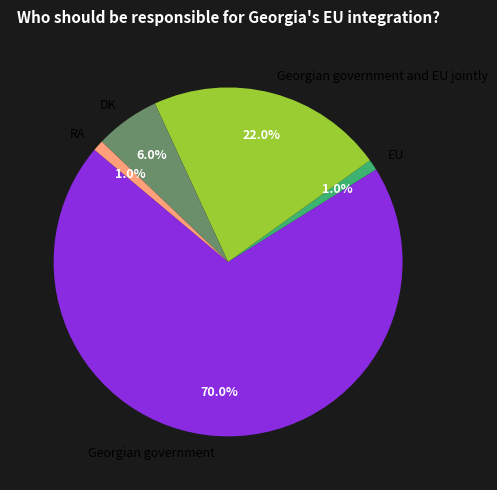

What is the ratio of the value at EU to the value at RA?

1.0